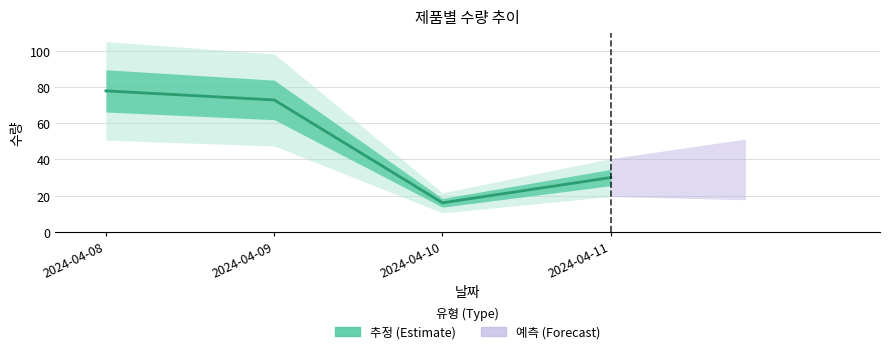

What is the difference between the values at 2024-04-09 and 2024-04-10?

57